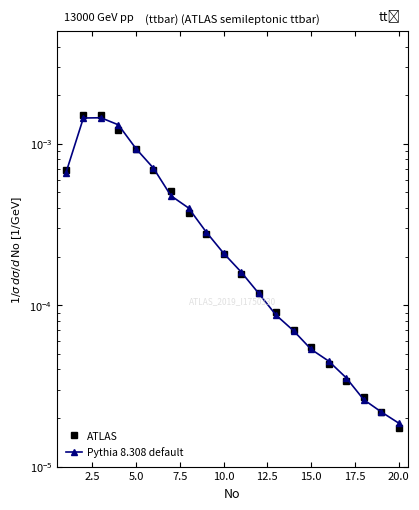

Is the value of ATLAS at 15.0 greater than the value of Pythia 8.308 default at 17?

Yes